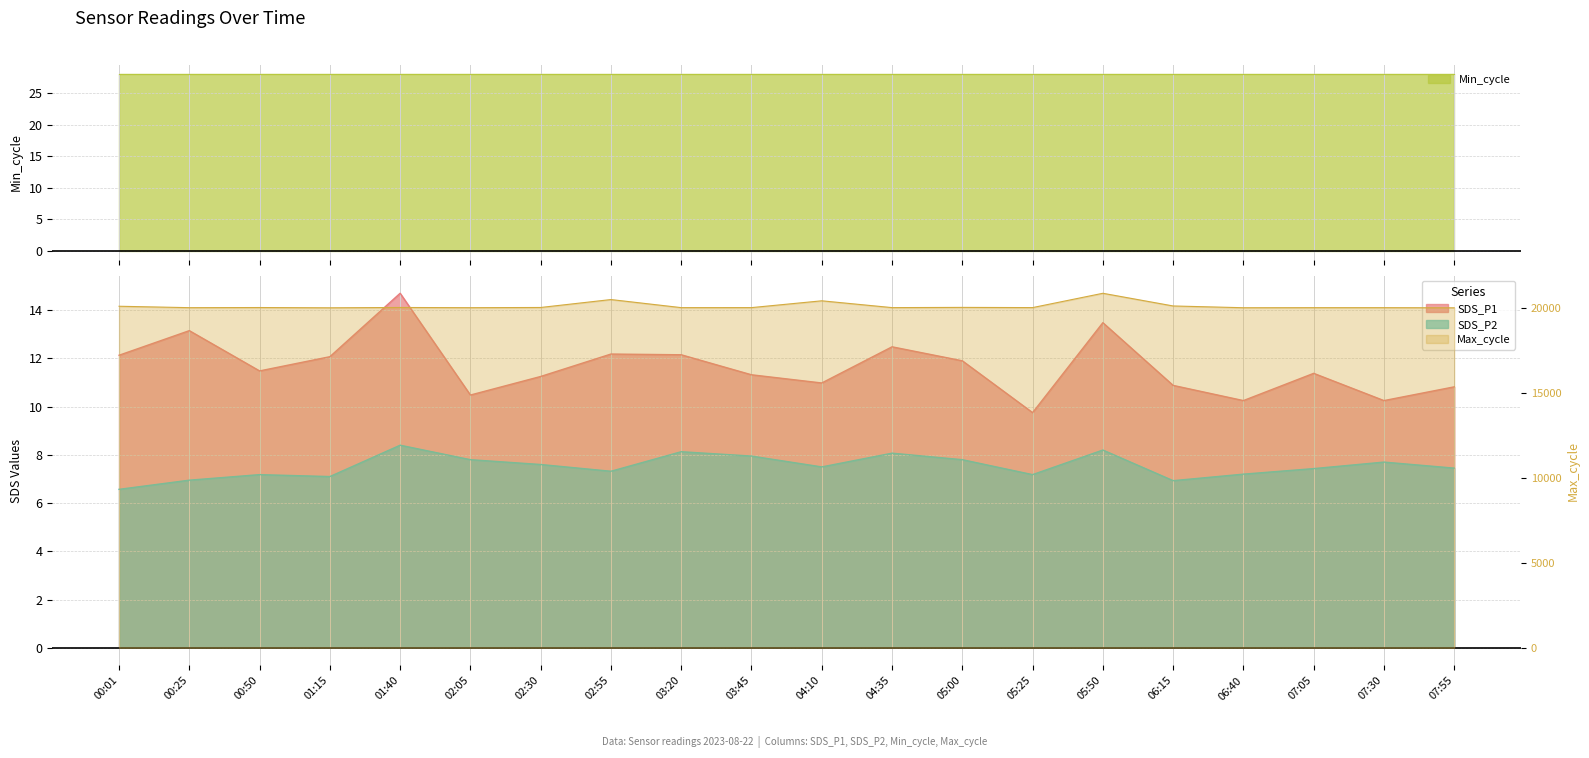

At which category does the chart reach its peak across all series?

05:50